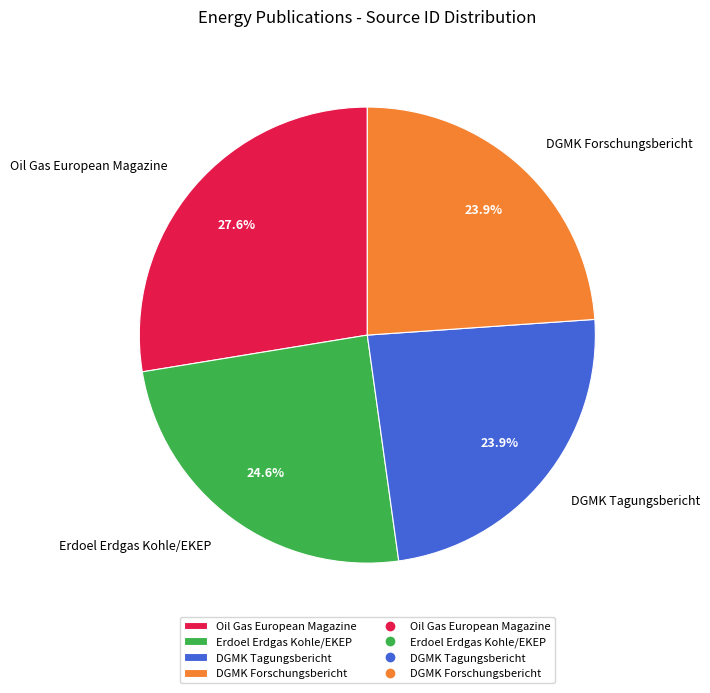

What is the total percentage of DGMK Tagungsbericht and Erdoel Erdgas Kohle/EKEP?

48.5%